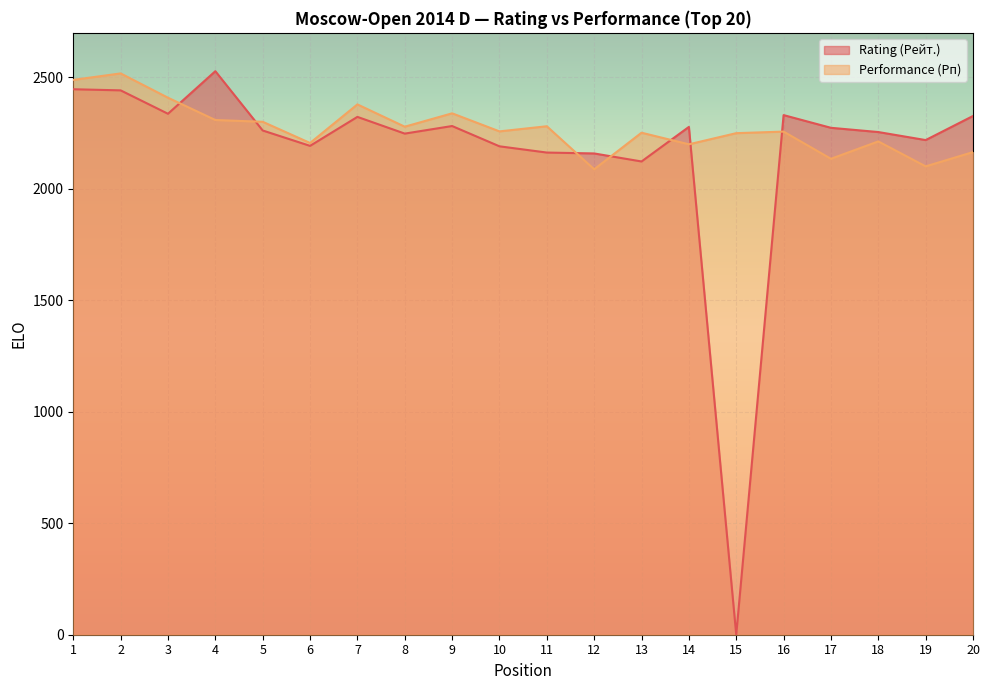

What are all the series names shown in the legend?

Rating (Рейт.), Performance (Рп)